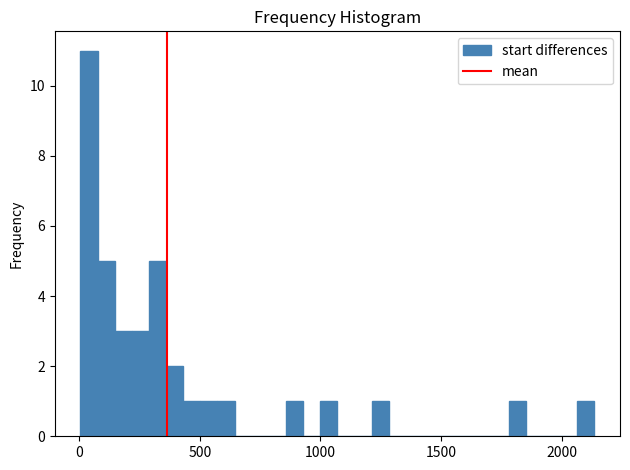

Around what value on the x-axis is the tallest bar? Give the approximate position of its centre, as read against the axis.

50